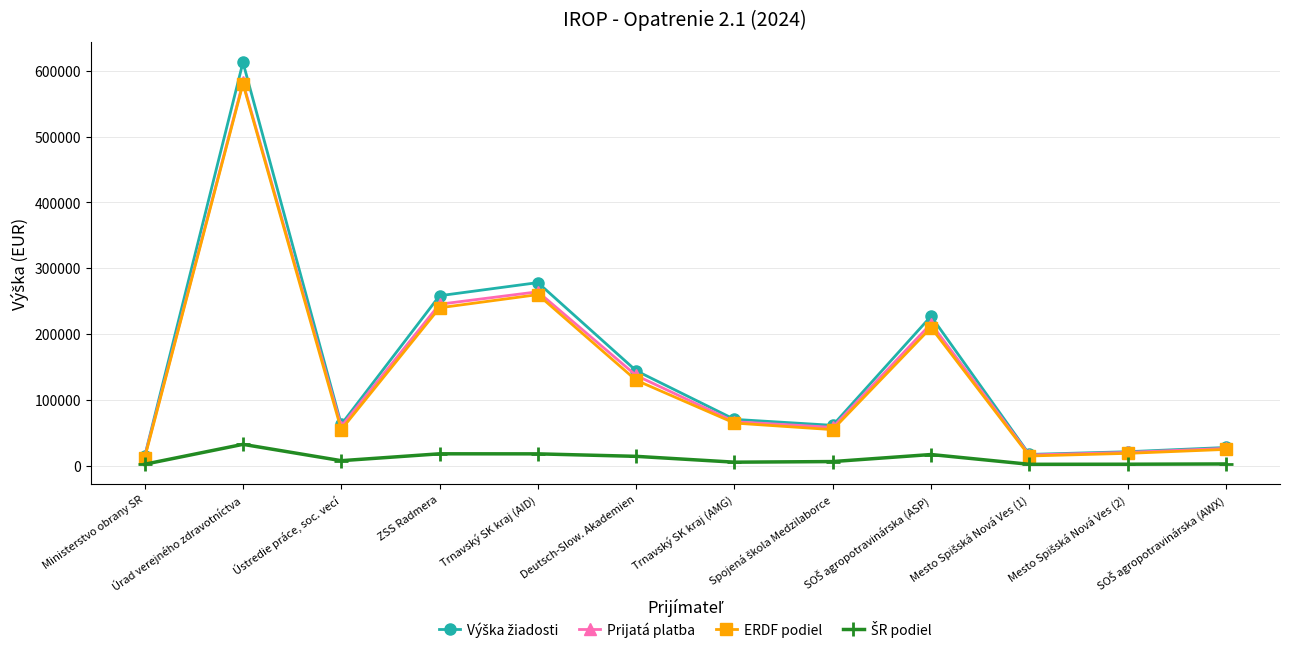

Which label corresponds to the largest value in the chart?

Úrad verejného zdravotníctva